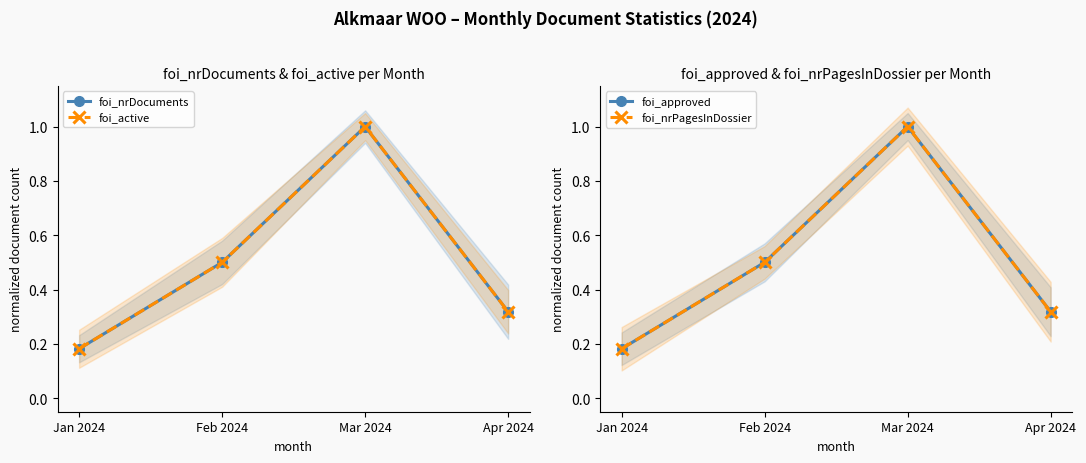

Reading left to right, extract all data points from this chart.

foi_nrDocuments: 0.2	0.5	1.0	0.3
foi_active: 0.2	0.5	1.0	0.3
foi_approved: 0.2	0.5	1.0	0.3
foi_nrPagesInDossier: 0.2	0.5	1.0	0.3